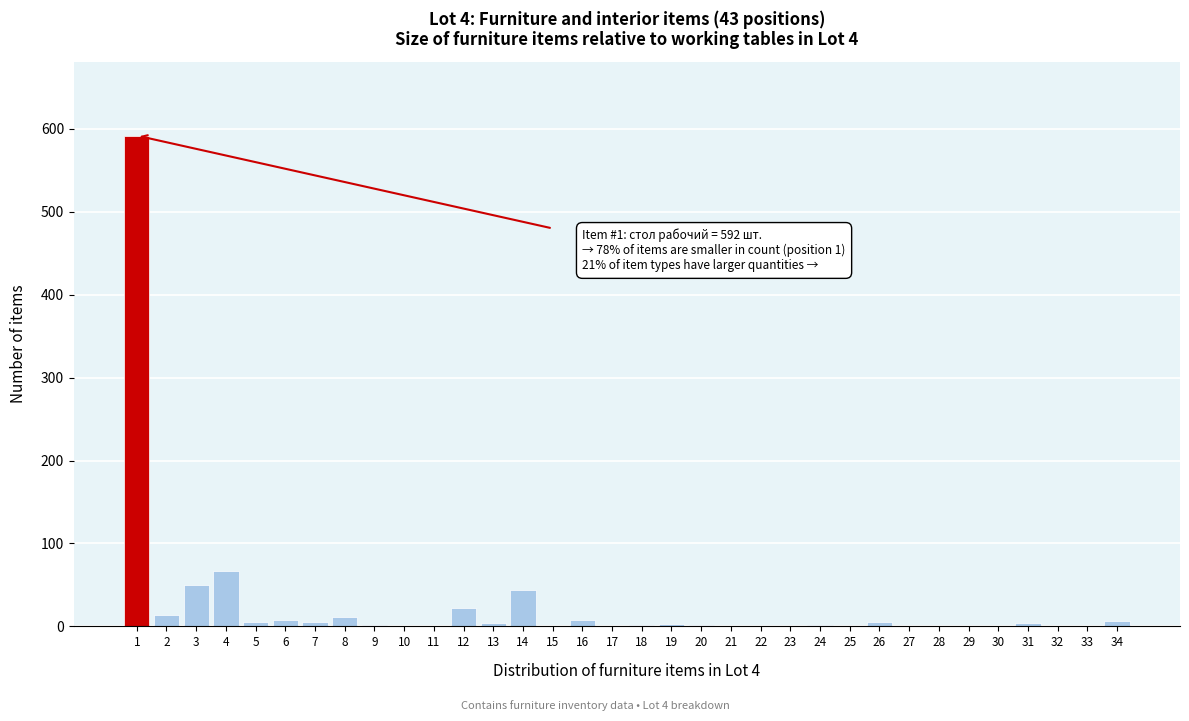

What is the maximum value shown in the chart?

592